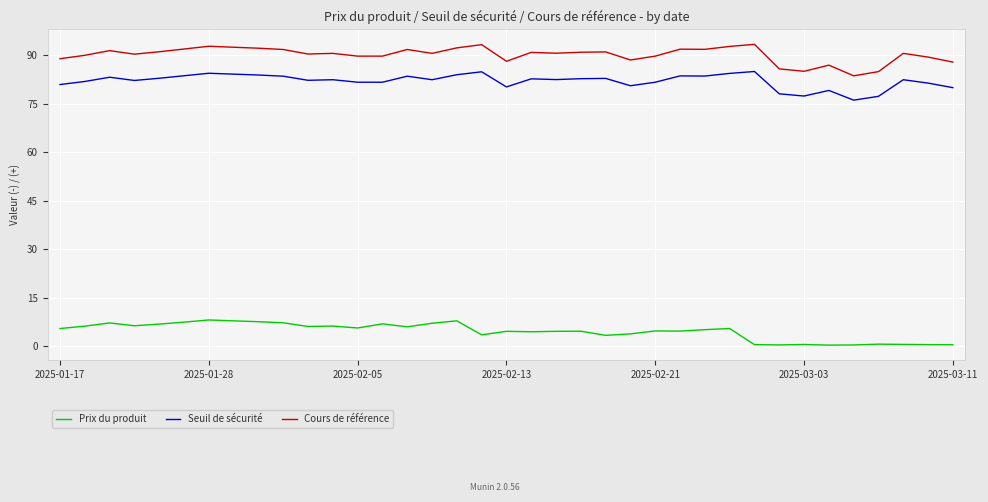

True or false: Seuil de sécurité and Cours de référence intersect in this chart.

False